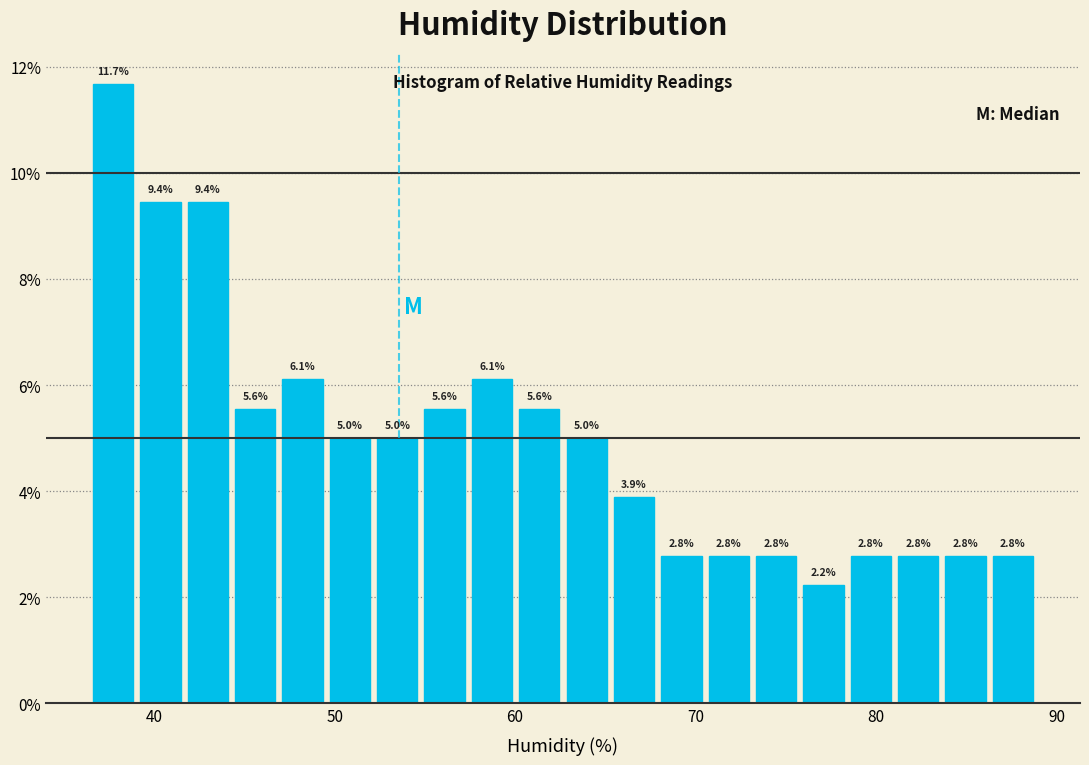

Around what value on the x-axis is the tallest bar? Give the approximate position of its centre, as read against the axis.

38